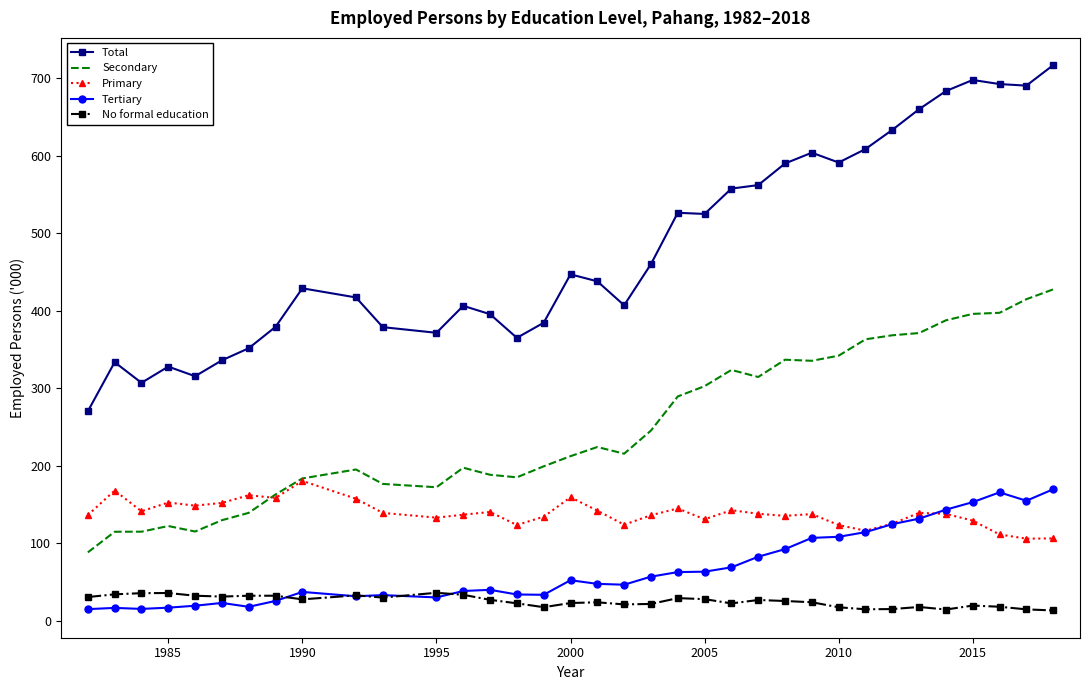

Which series has the largest range (max minus min)?

Total